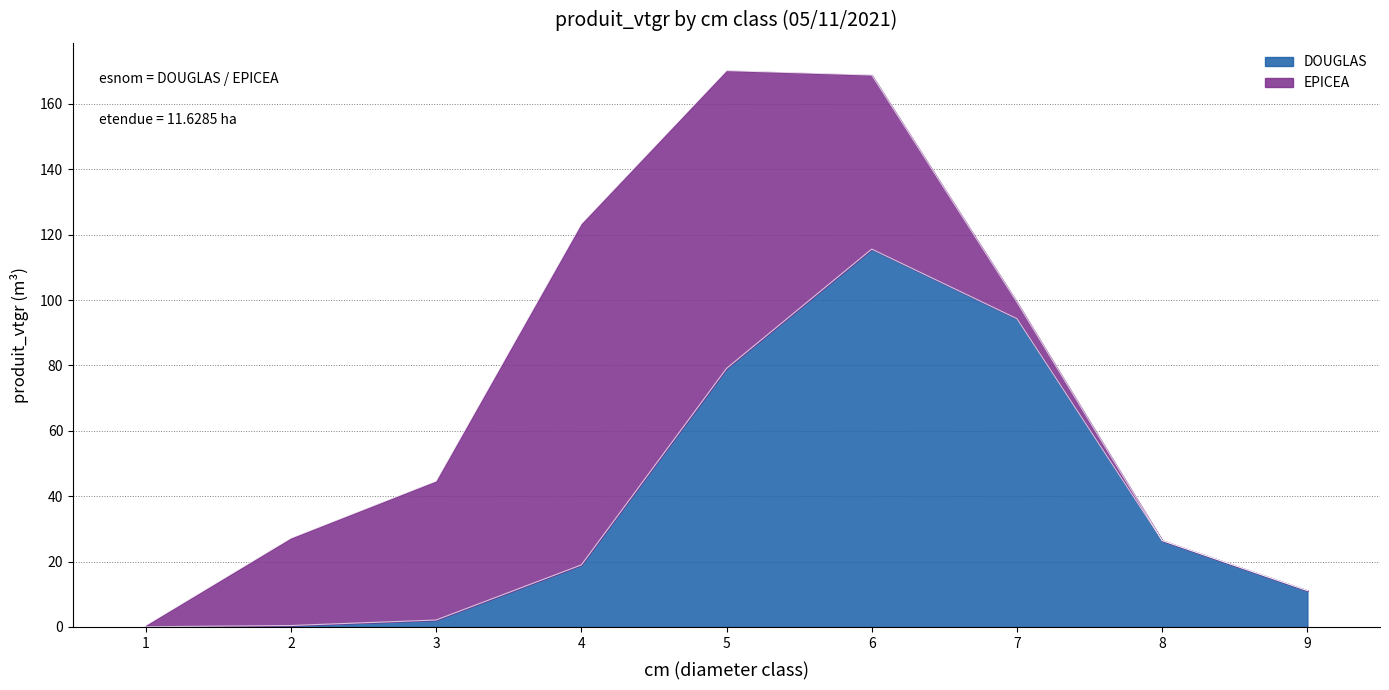

At which label is the value closest to 57?

5